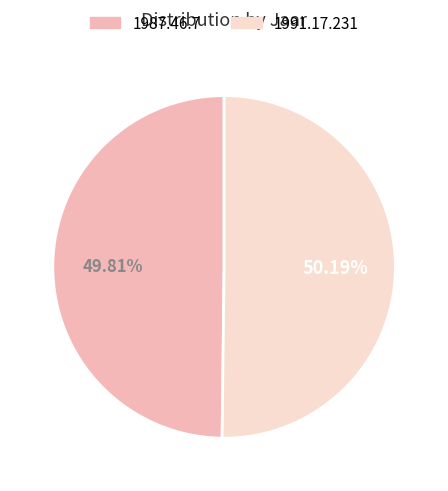

Do 1987.46.7 and 1991.17.231 together represent more than half of the pie?

Yes